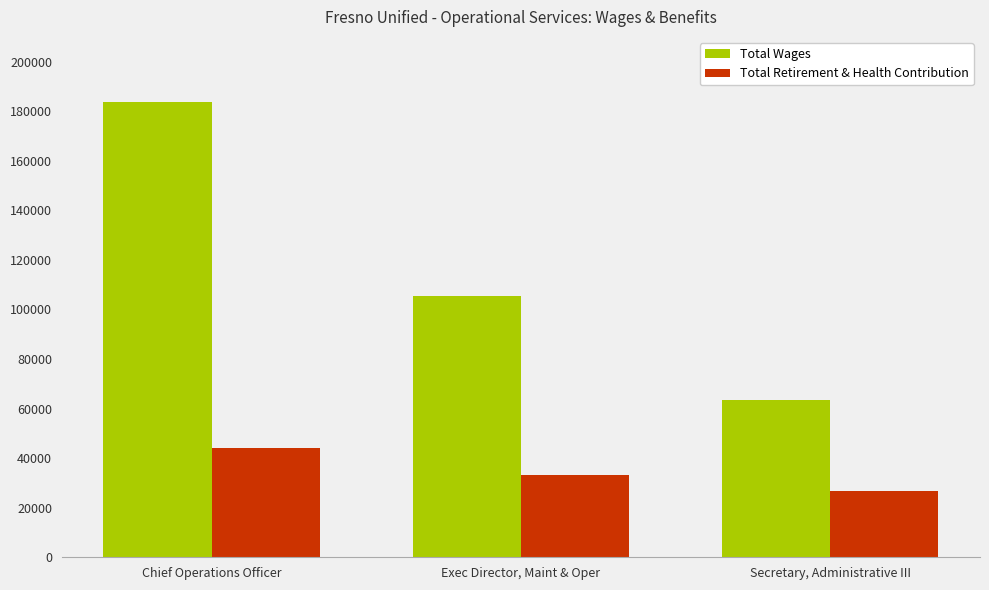

Which label corresponds to the smallest value in the chart?

Secretary, Administrative III